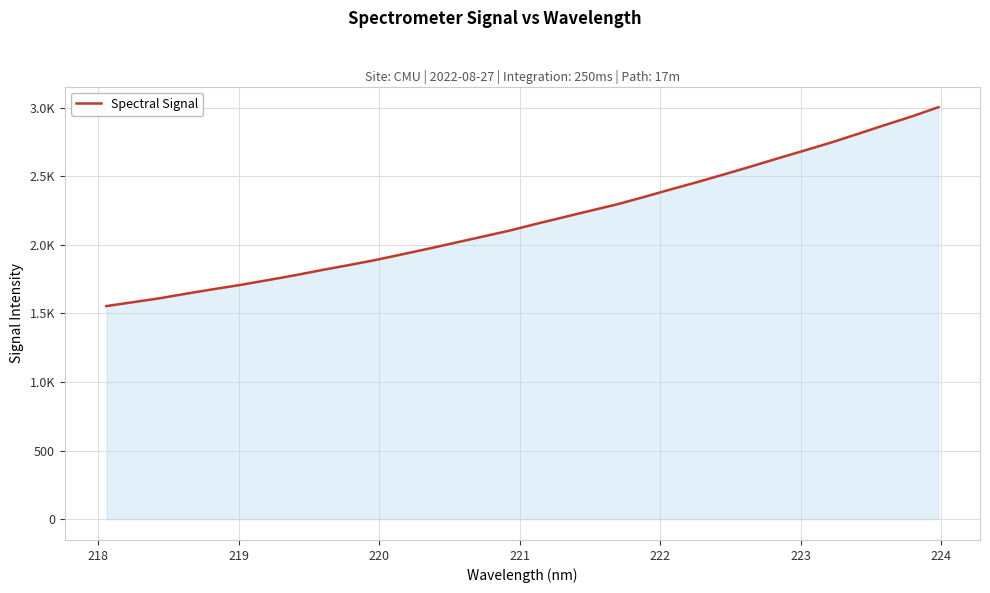

Is this an area chart (filled region under the line)?

Yes